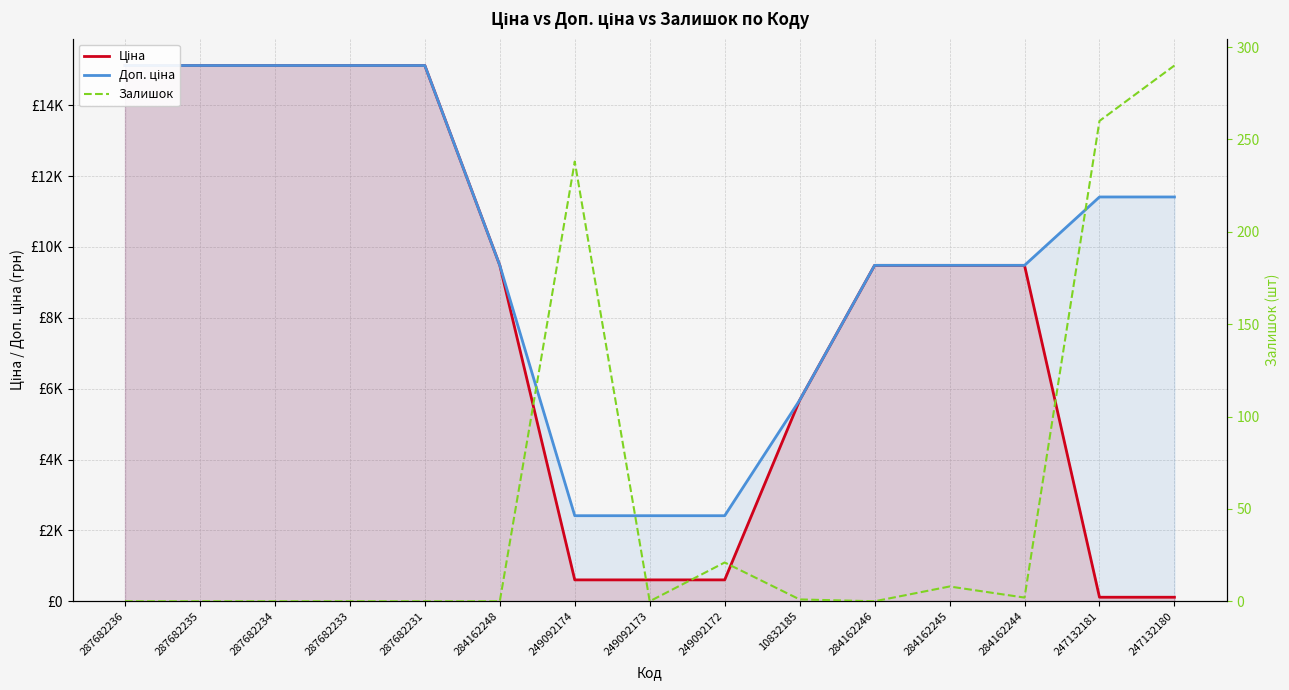

The Доп. ціна series shows 13434.4 at 284162246. True or false?

False